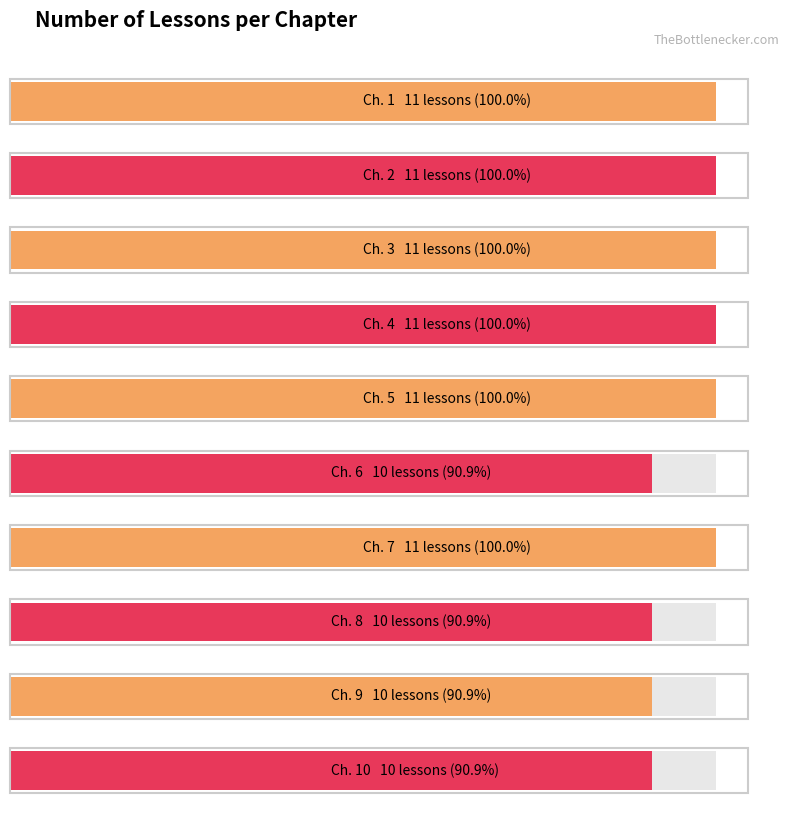

At which label is the value closest to 10?

Rozdział 6